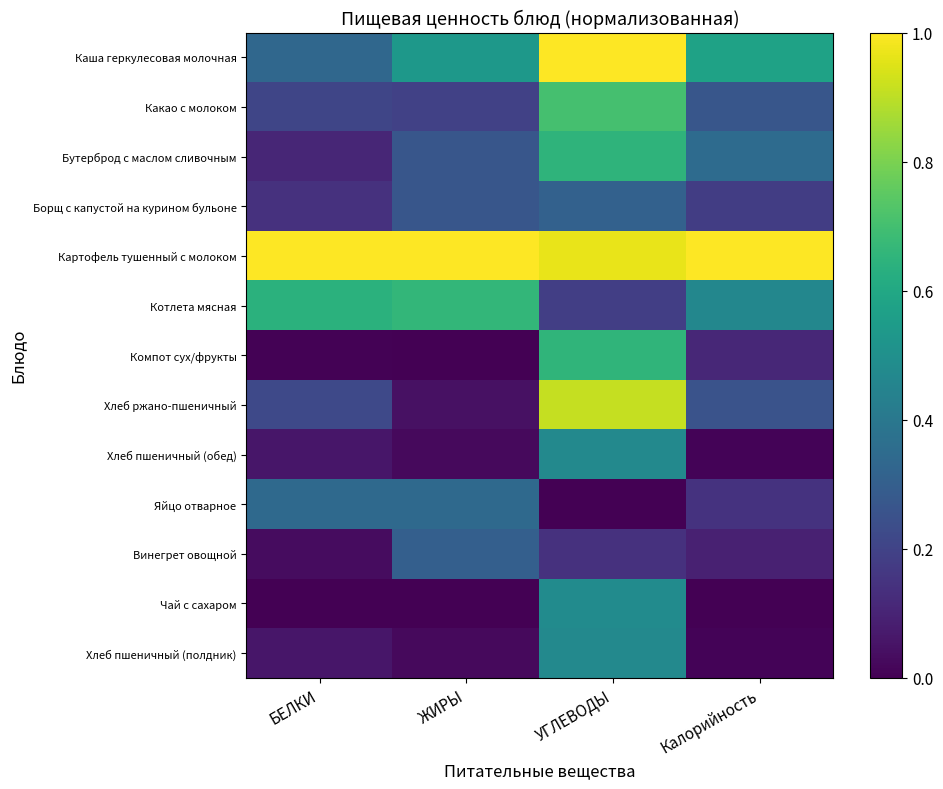

What is the spread (max minus min) of values at УГЛЕВОДЫ?

1.0